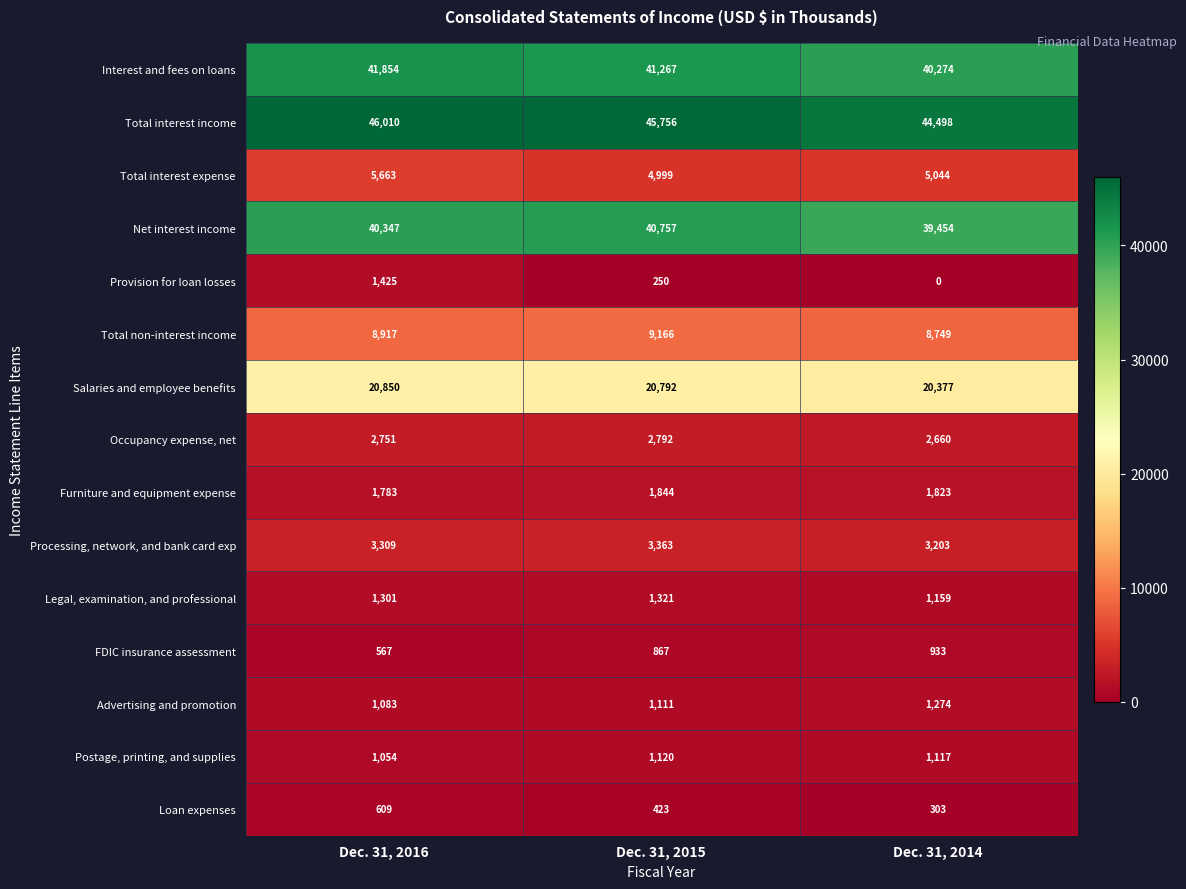

What is the average value of the Furniture and equipment expense series?

1817